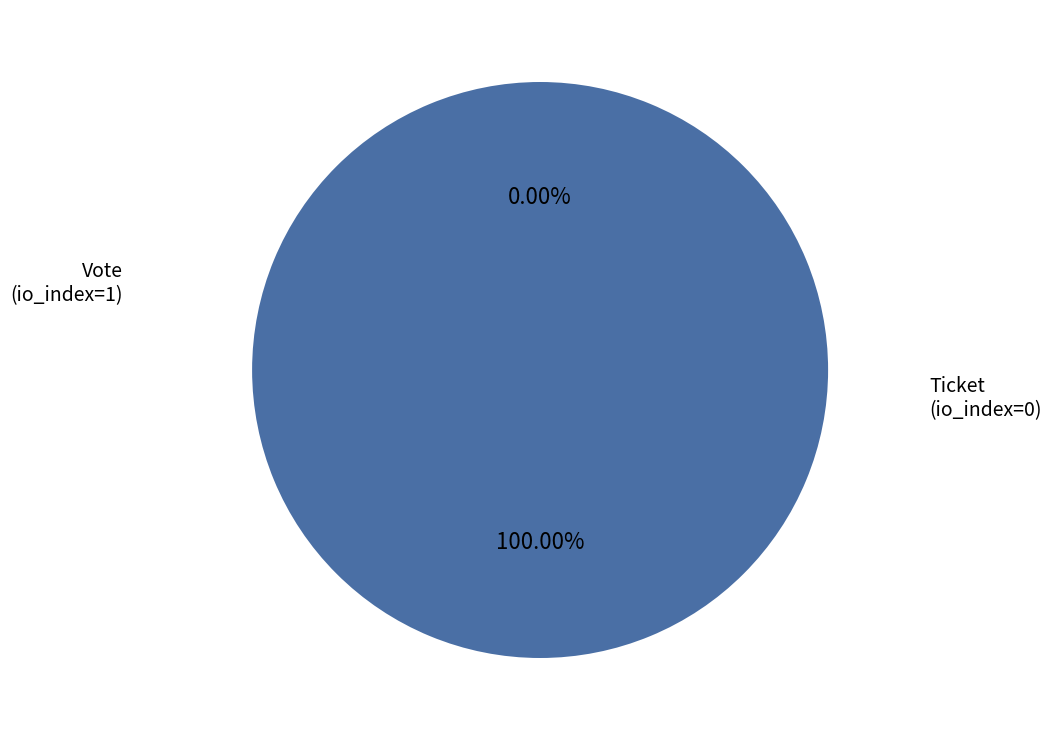

How many slices are in this pie chart?

2